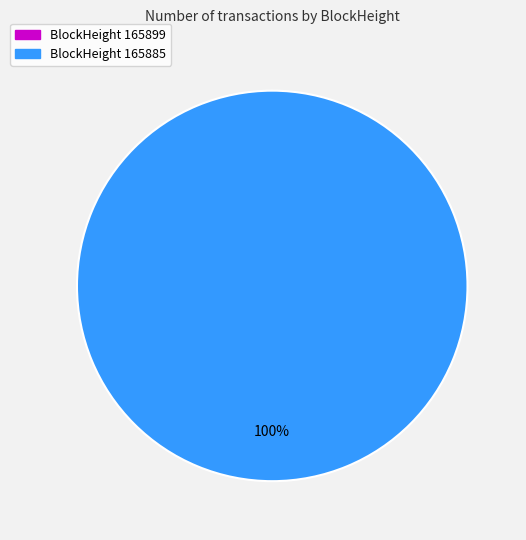

Which category has the smallest portion of the pie?

165899